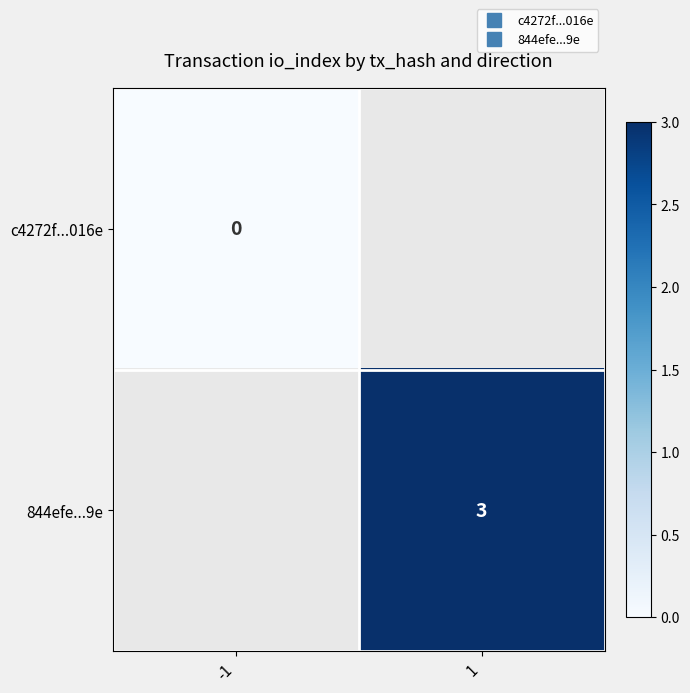

What is the maximum value shown in the chart?

3.0